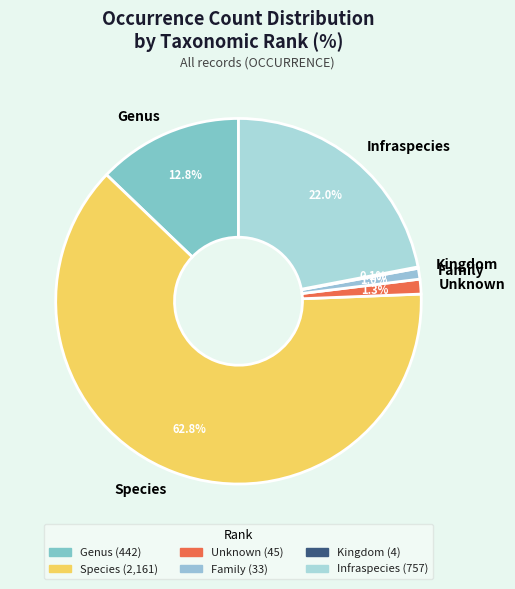

To the nearest percent, what is the average slice percentage?

17%